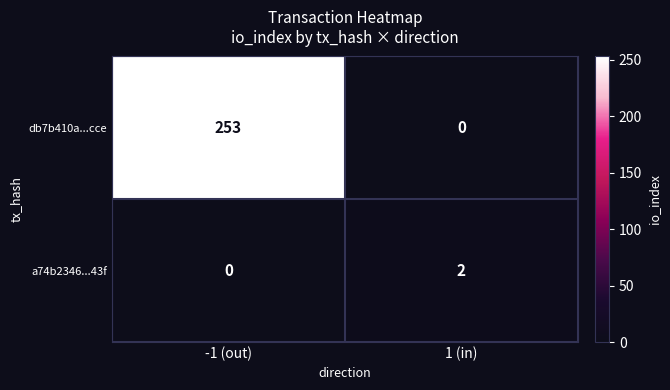

What is the maximum value shown in the chart?

253